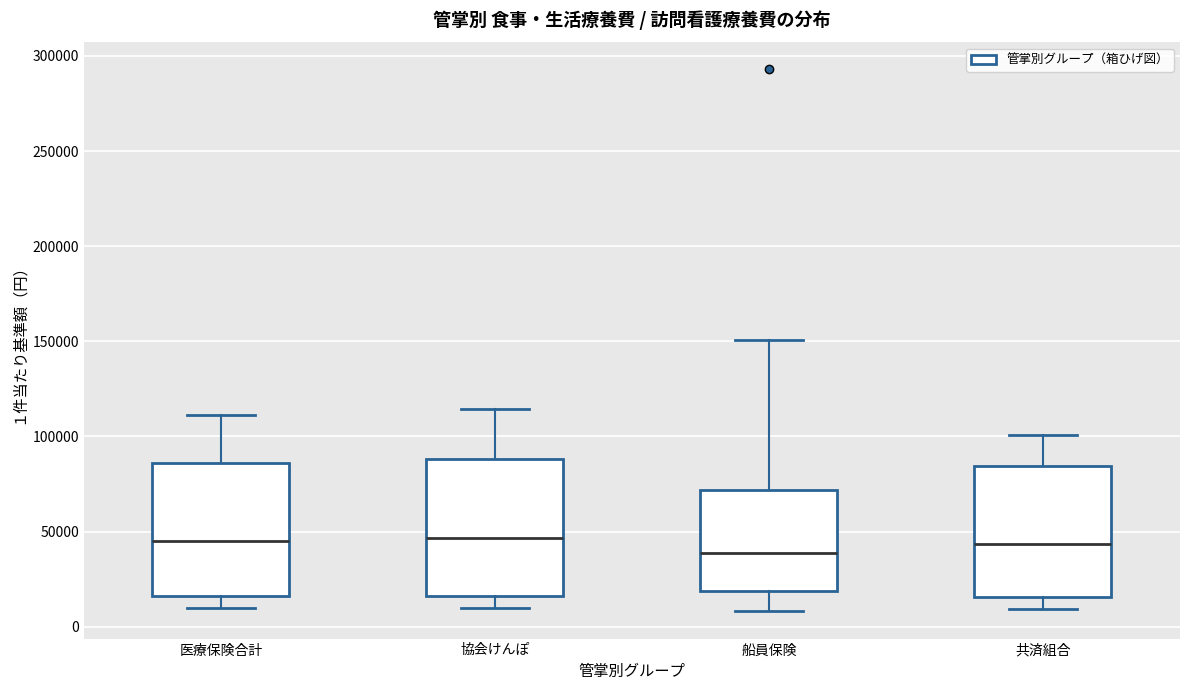

Where is the lower edge of the box for 協会けんぽ on the y-axis? The values are not printed on the chart, so give them approximately, as read against the axis.

15000